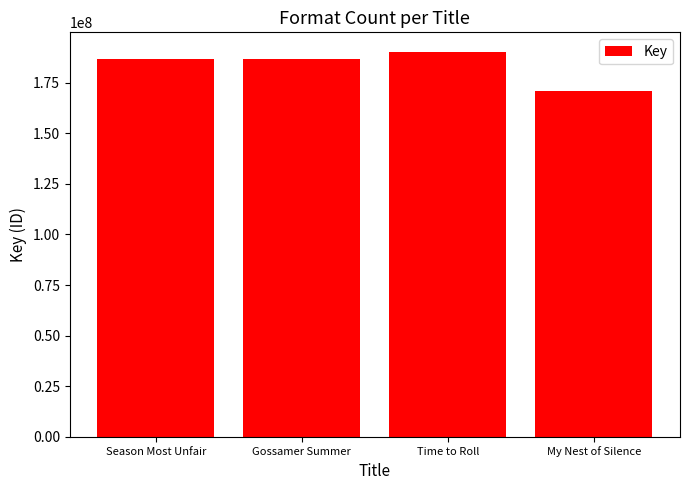

What is the difference between the second highest and minimum values?

16114890